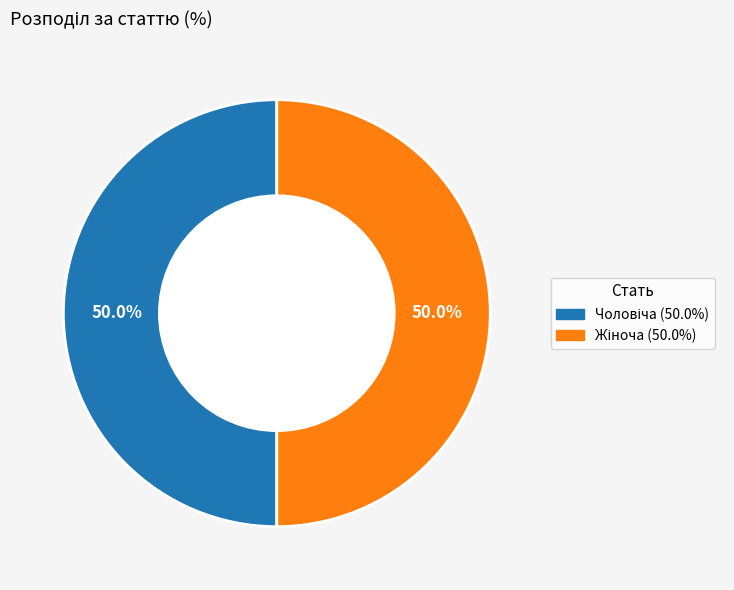

Which slice is the smallest?

Чоловіча